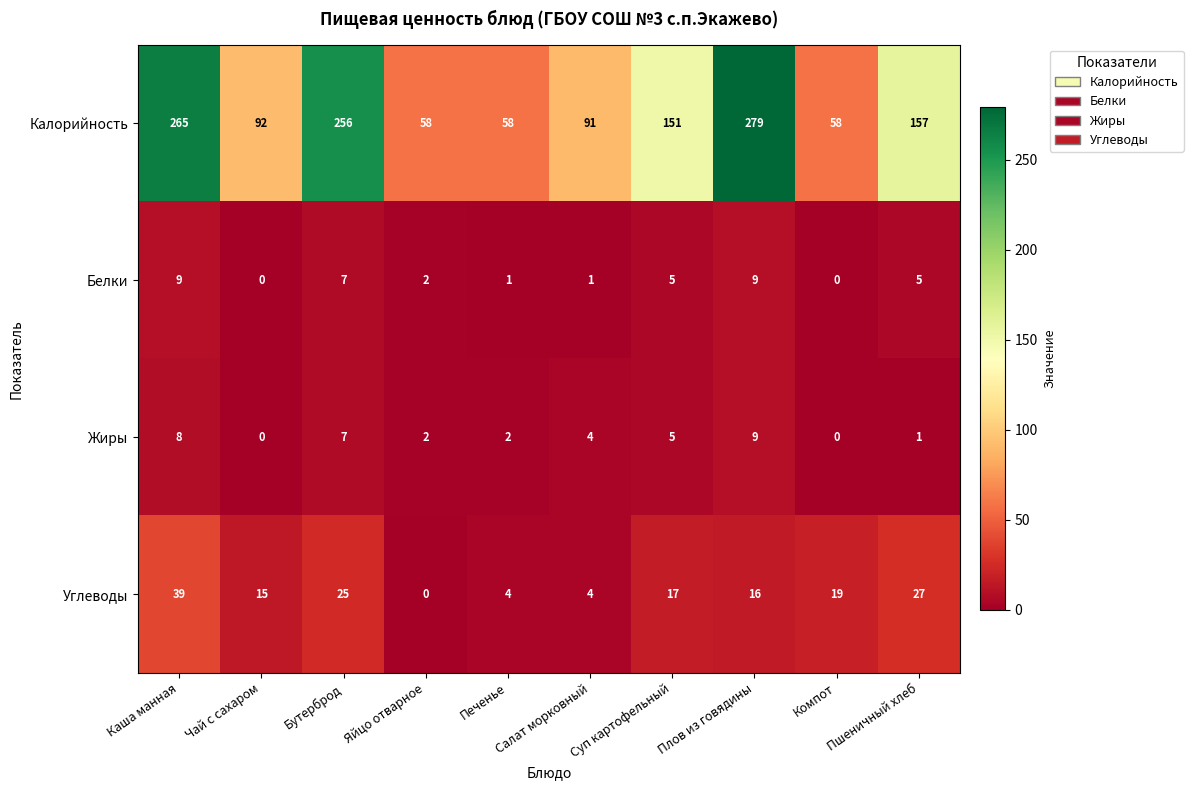

Between Чай с сахаром and Компот, which series saw the biggest shift?

Калорийность